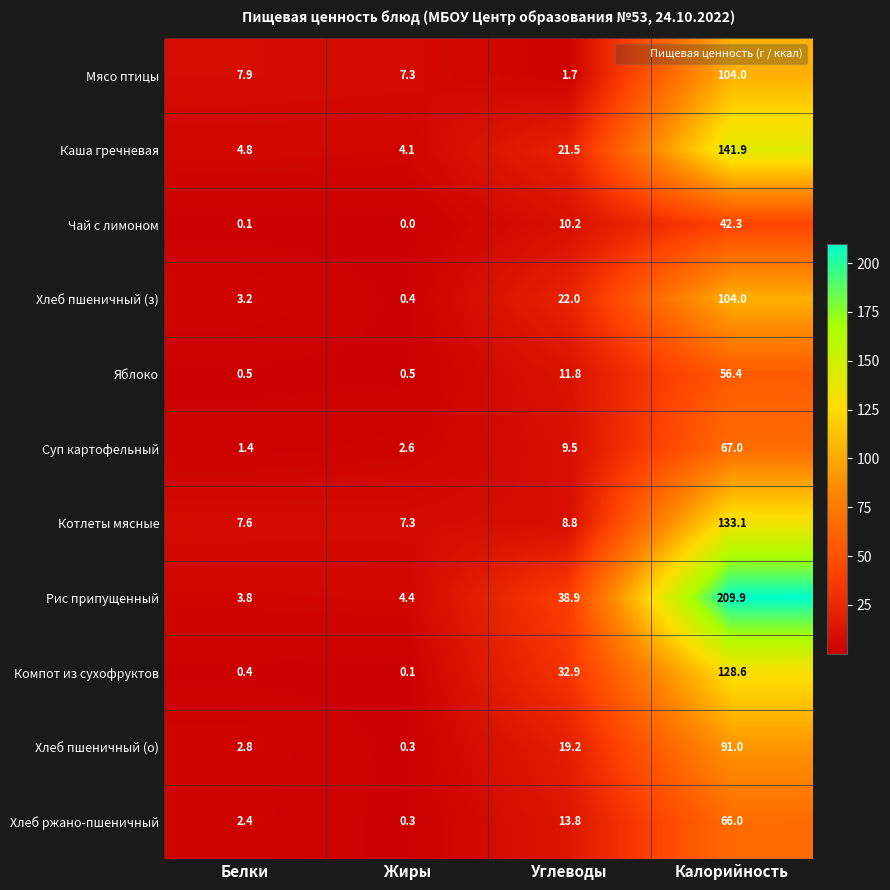

What is the spread (max minus min) of values at Углеводы?

37.2